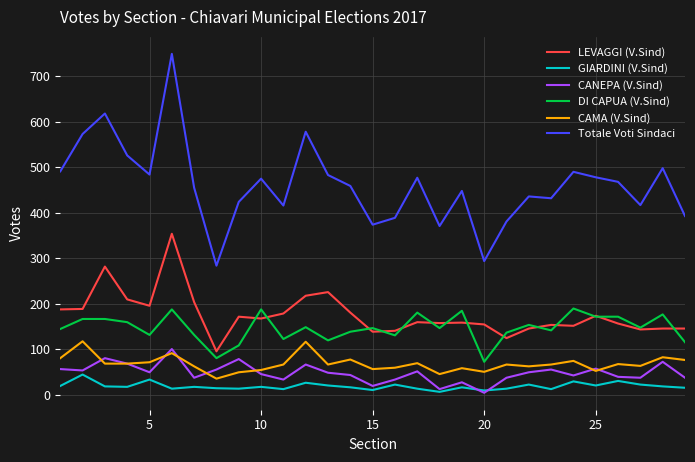

Count the number of categories in the chart.

29